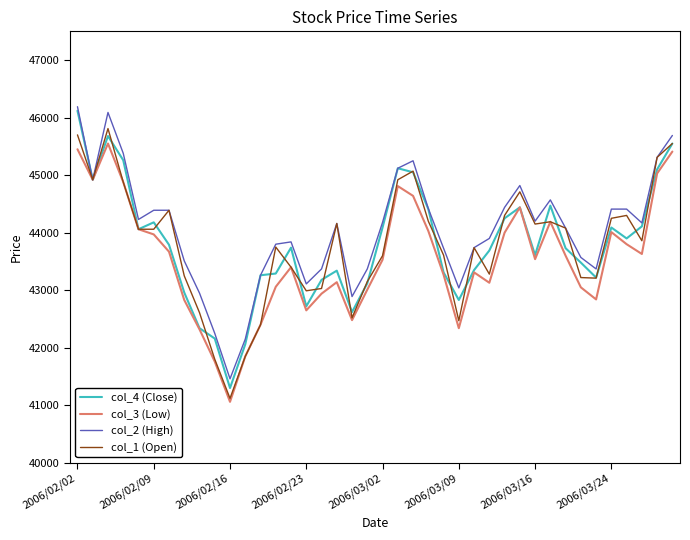

What is the minimum value shown in the chart?

41060